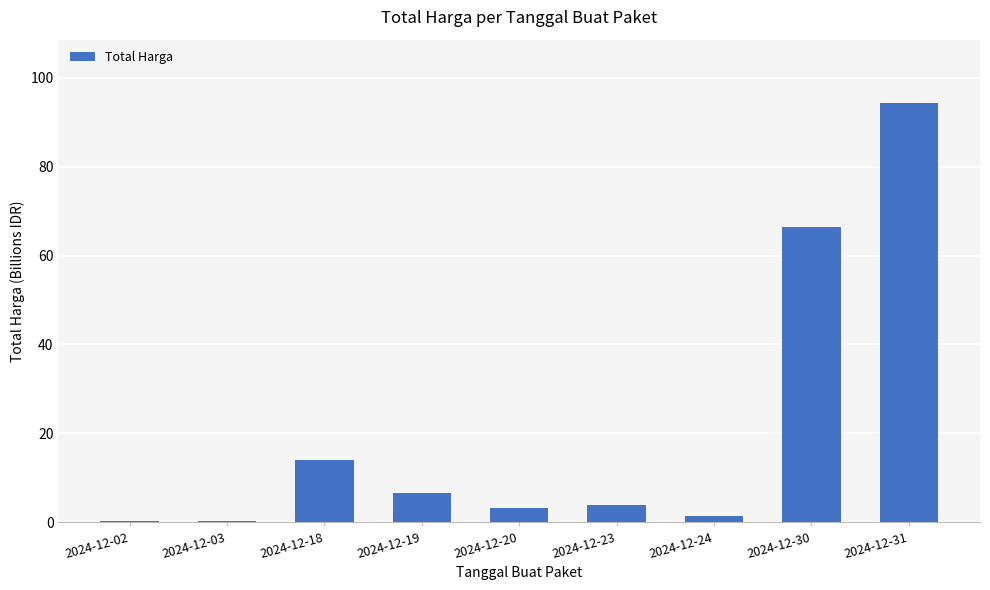

What is the sum of all values?

190.4